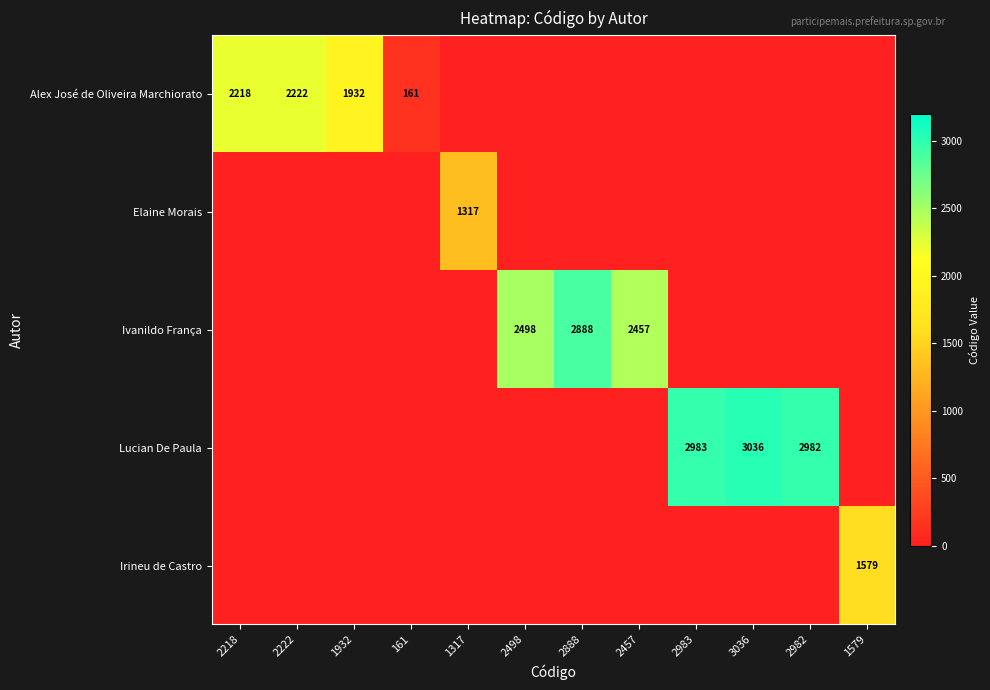

At how many categories does at least one series exceed 402?

11